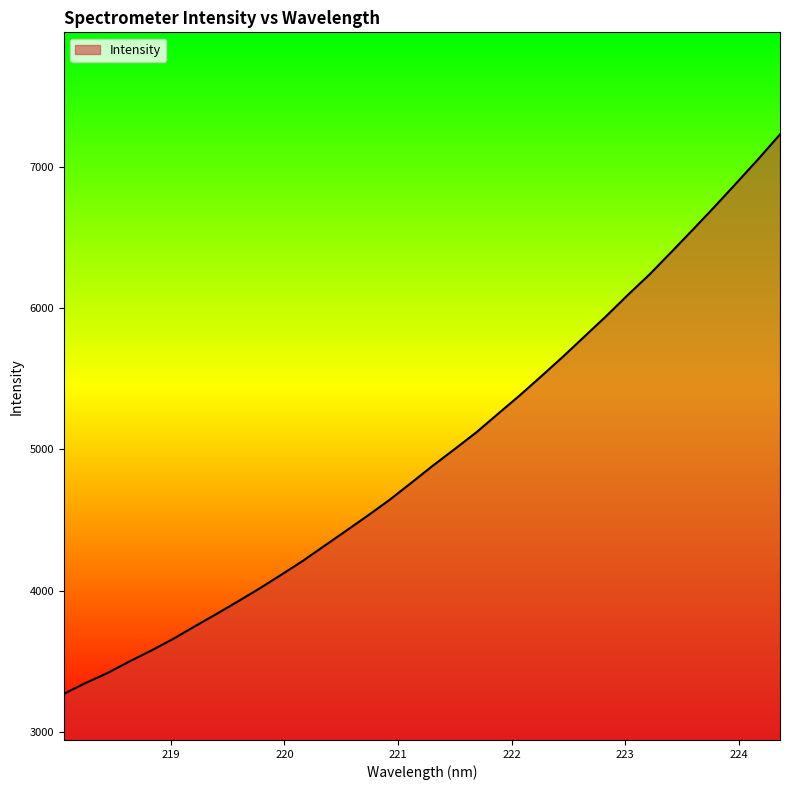

What is the difference between the maximum and minimum values?

3961.8